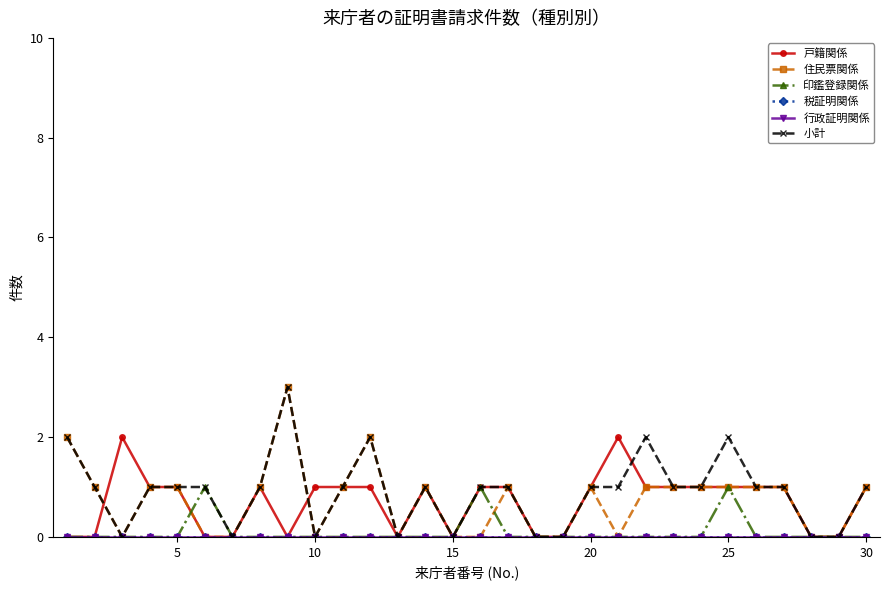

Reading left to right, what are all the values shown in this chart?

戸籍関係: 0	0	2	1	1	0	0	1	0	1	1	1	0	1	0	1	1	0	0	1	2	1	1	1	1	1	1	0	0	1
住民票関係: 2	1	0	1	1	0	0	1	3	0	1	2	0	1	0	0	1	0	0	1	0	1	1	1	1	1	1	0	0	1
印鑑登録関係: 0	0	0	0	0	1	0	0	0	0	0	0	0	0	0	1	0	0	0	0	0	0	0	0	1	0	0	0	0	0
税証明関係: 0	0	0	0	0	0	0	0	0	0	0	0	0	0	0	0	0	0	0	0	0	0	0	0	0	0	0	0	0	0
行政証明関係: 0	0	0	0	0	0	0	0	0	0	0	0	0	0	0	0	0	0	0	0	0	0	0	0	0	0	0	0	0	0
小計: 2	1	0	1	1	1	0	1	3	0	1	2	0	1	0	1	1	0	0	1	1	2	1	1	2	1	1	0	0	1